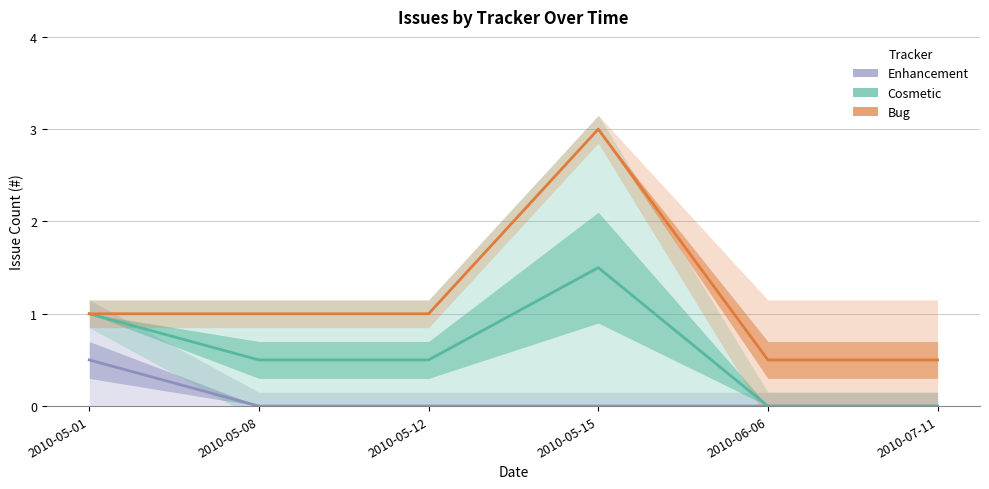

Rank the series by their average value, from highest to lowest.

Bug, Cosmetic, Enhancement